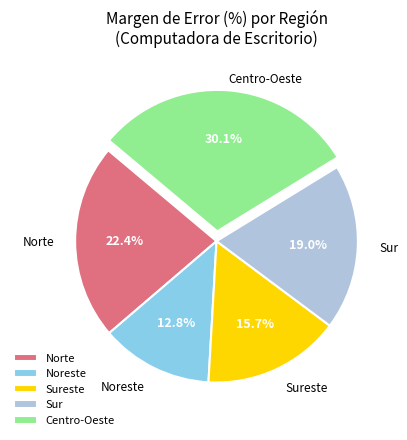

Which slice is the smallest?

Noreste